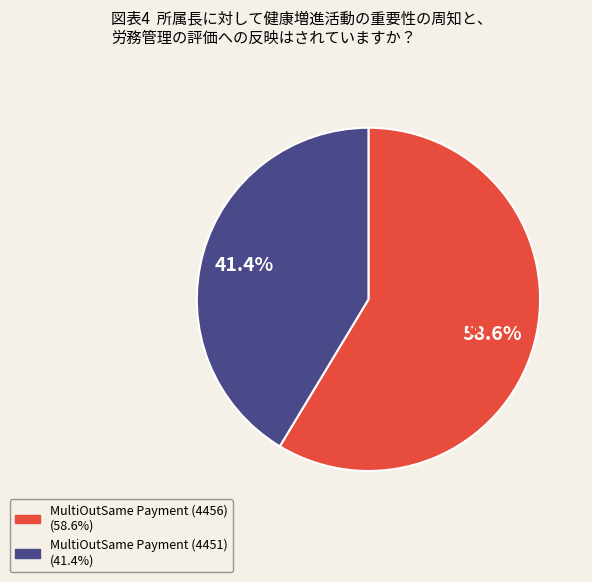

What is the smallest slice in the pie chart?

MultiOutSame Payment (4451)